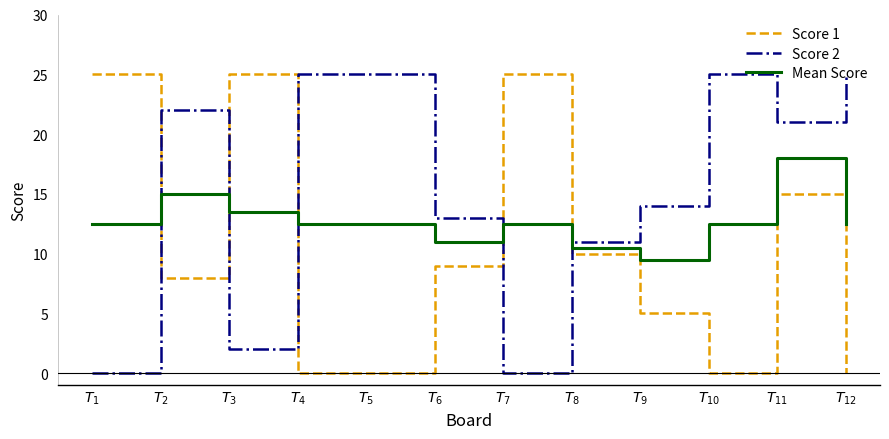

Between which two adjacent categories do Score 2 and Score 1 first intersect?

$T_{1}$ and $T_{2}$